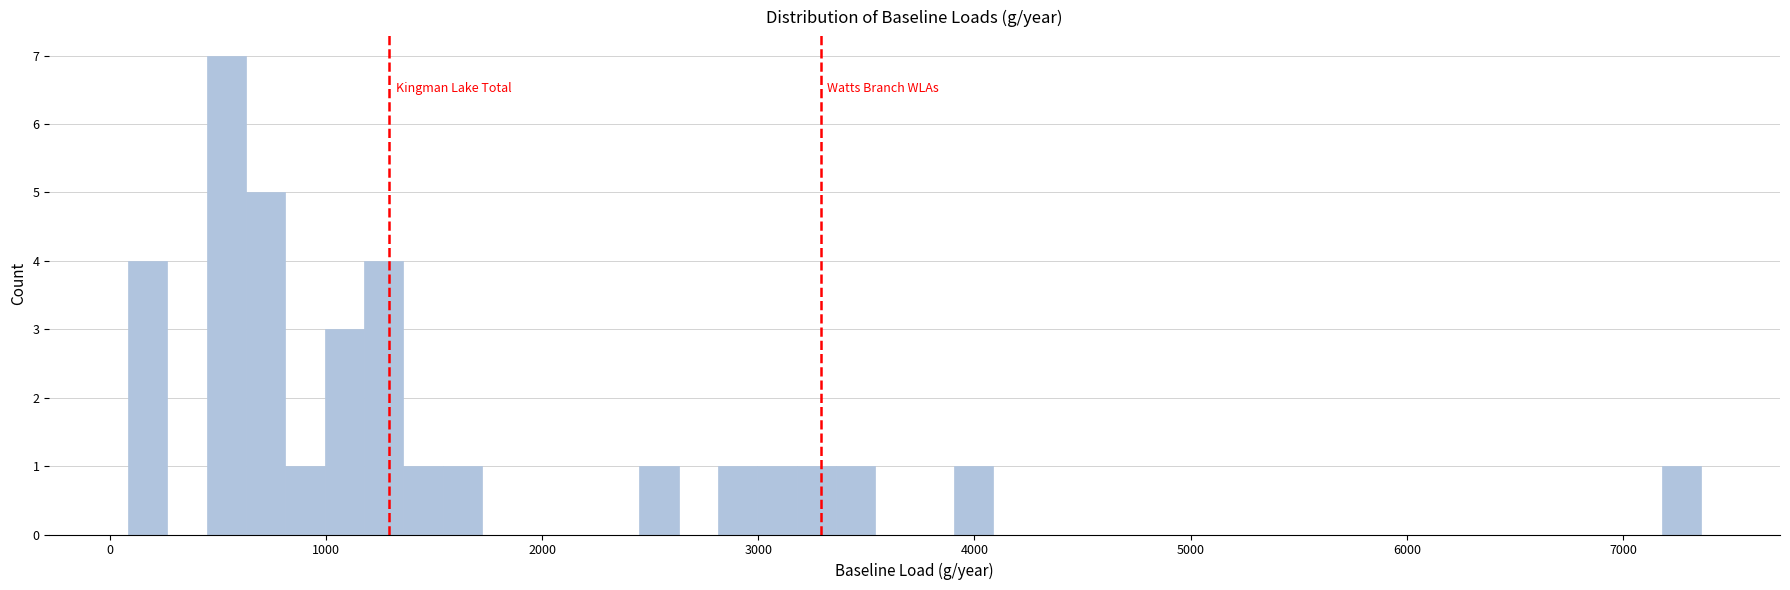

Around what value on the x-axis is the tallest bar? Give the approximate position of its centre, as read against the axis.

500